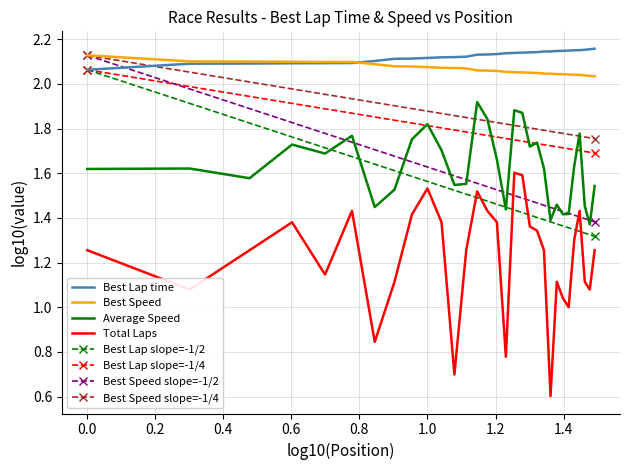

Which category has the lowest value in the Average Speed series?

30